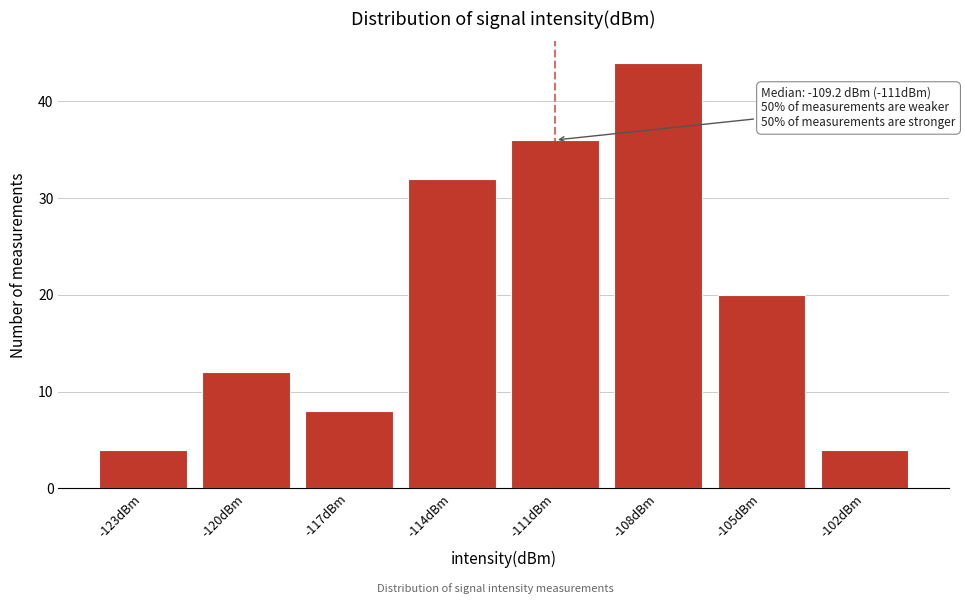

Reading right to left, what are all the values shown in this chart?

4	20	44	36	32	8	12	4